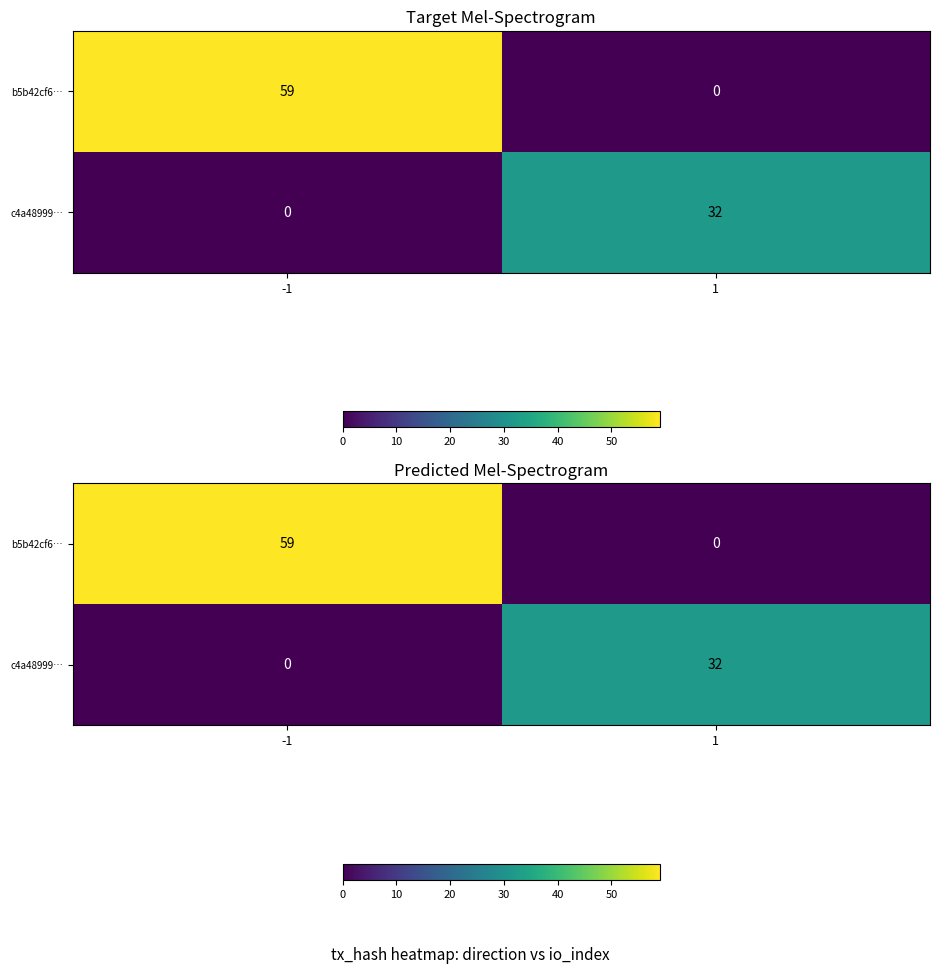

Rank the series by their maximum value, from highest to lowest.

b5b42cf6…, c4a48999…